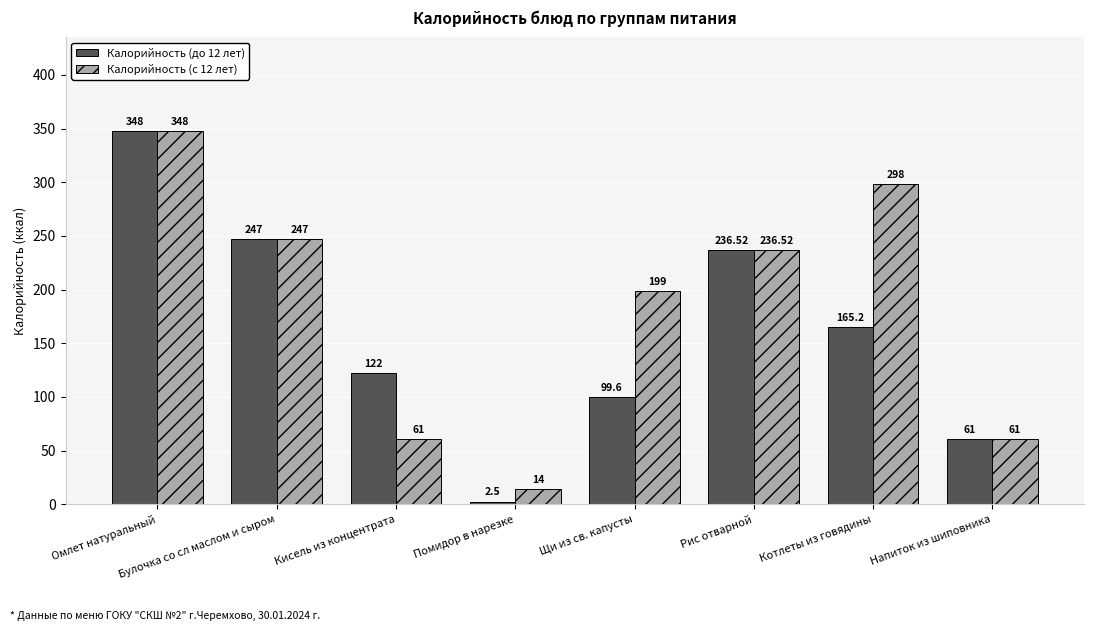

What is the difference between the maximum and minimum values in the Калорийность (до 12 лет) series?

345.5